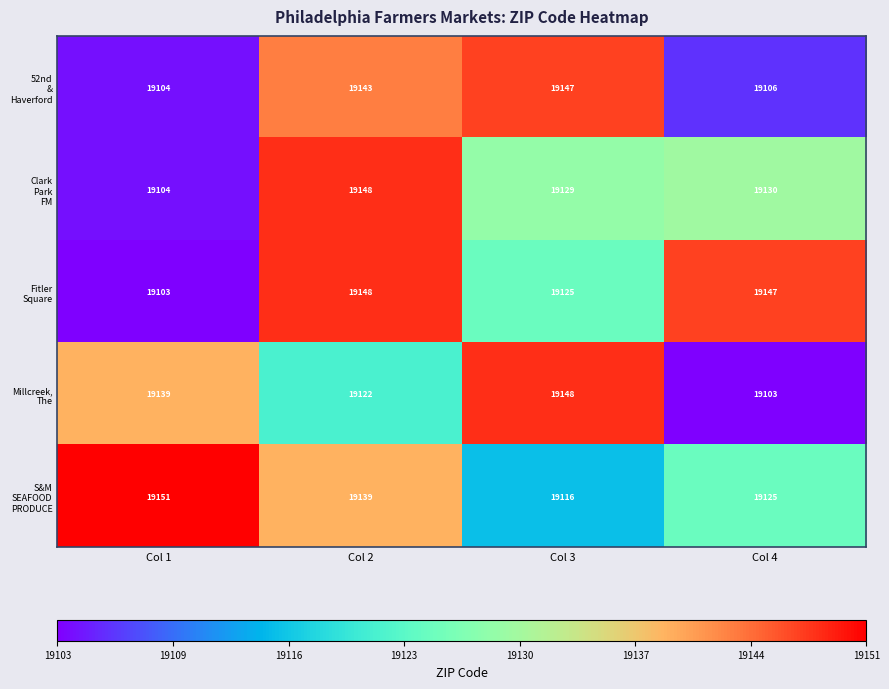

What is the spread (max minus min) of values at Col 3?

32